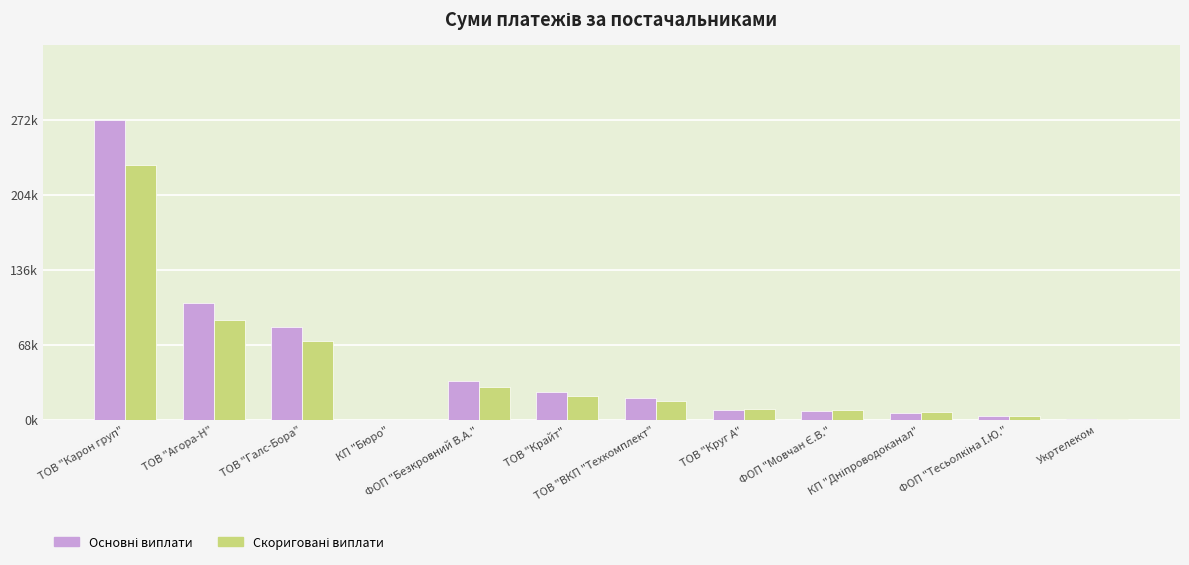

What is the difference between the highest and lowest values at ТОВ "Крайт"?

3836.7